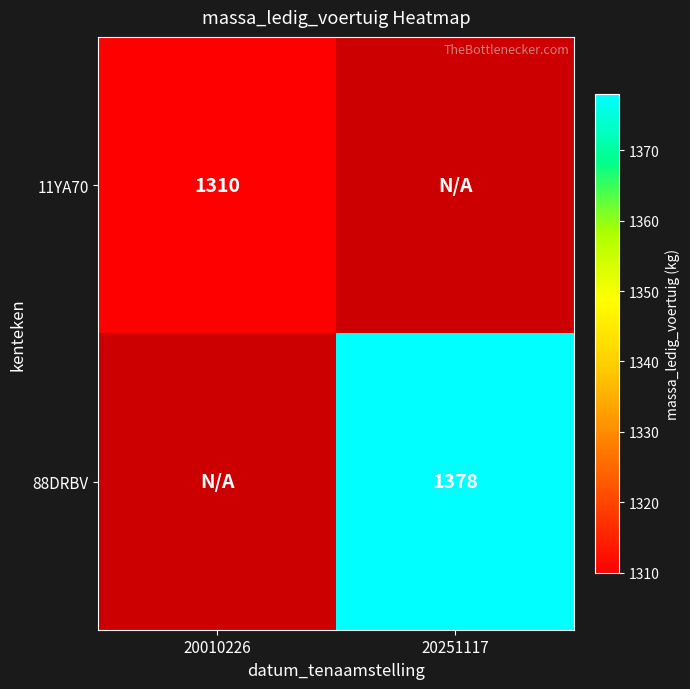

The 88DRBV series shows 1909.0 at 20251117. True or false?

False